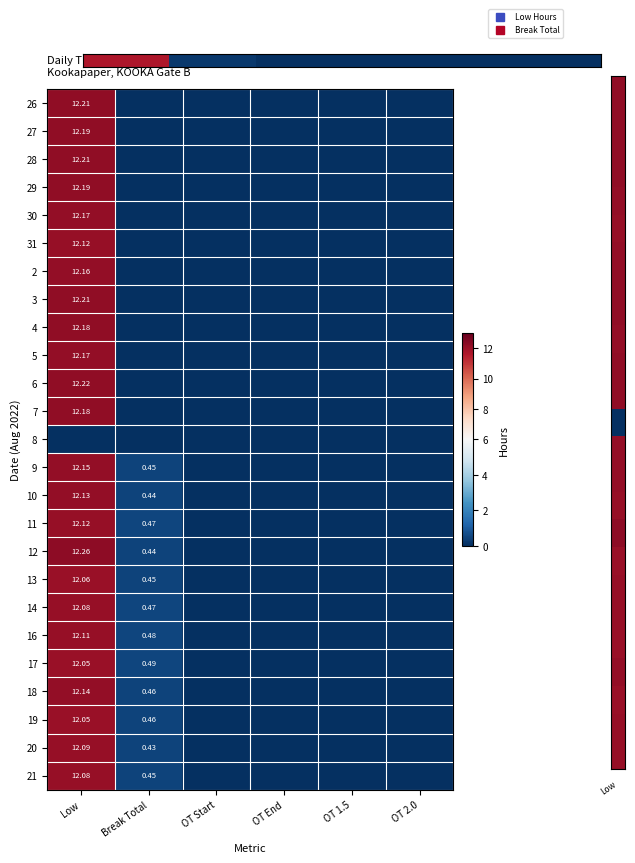

The value of 5 at OT End is 0.0. True or false?

True